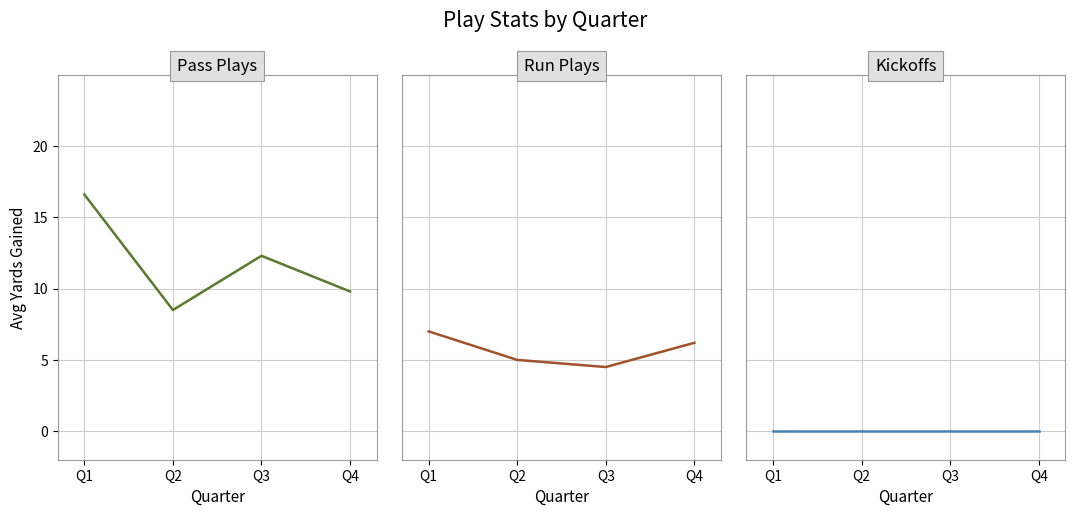

What is the greatest value displayed?

16.6